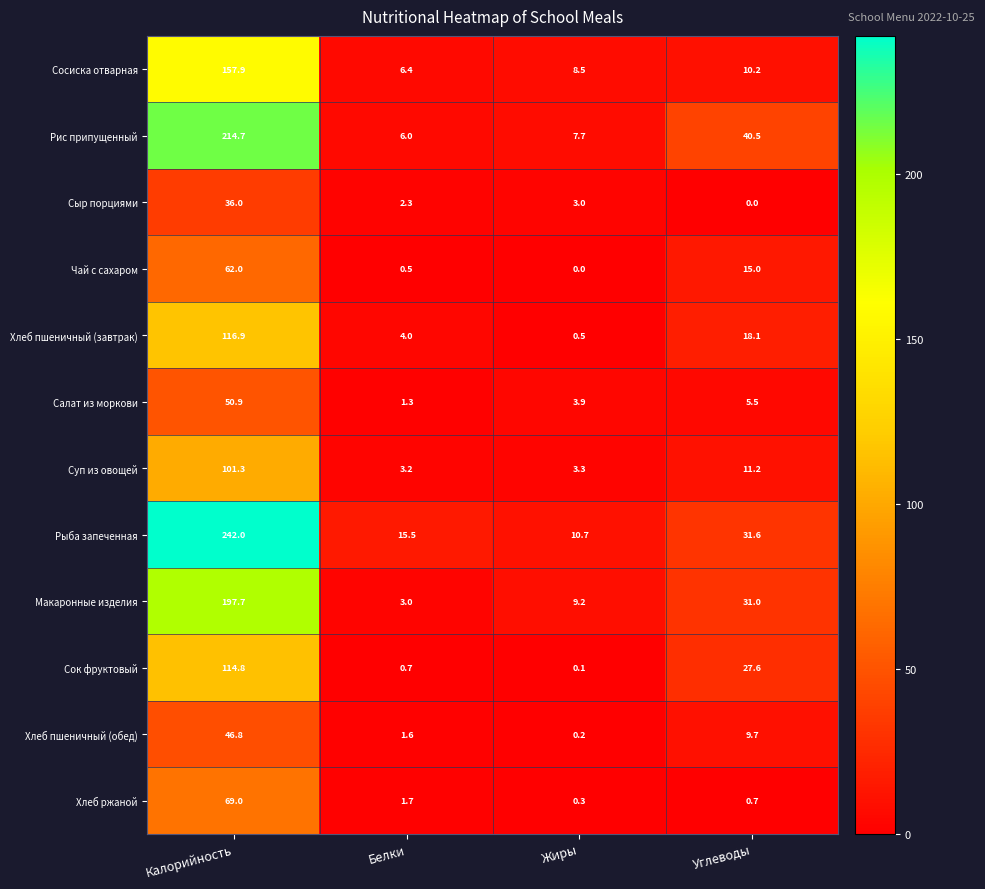

Is it true that Рыба запеченная equals 10.7 at Жиры?

True